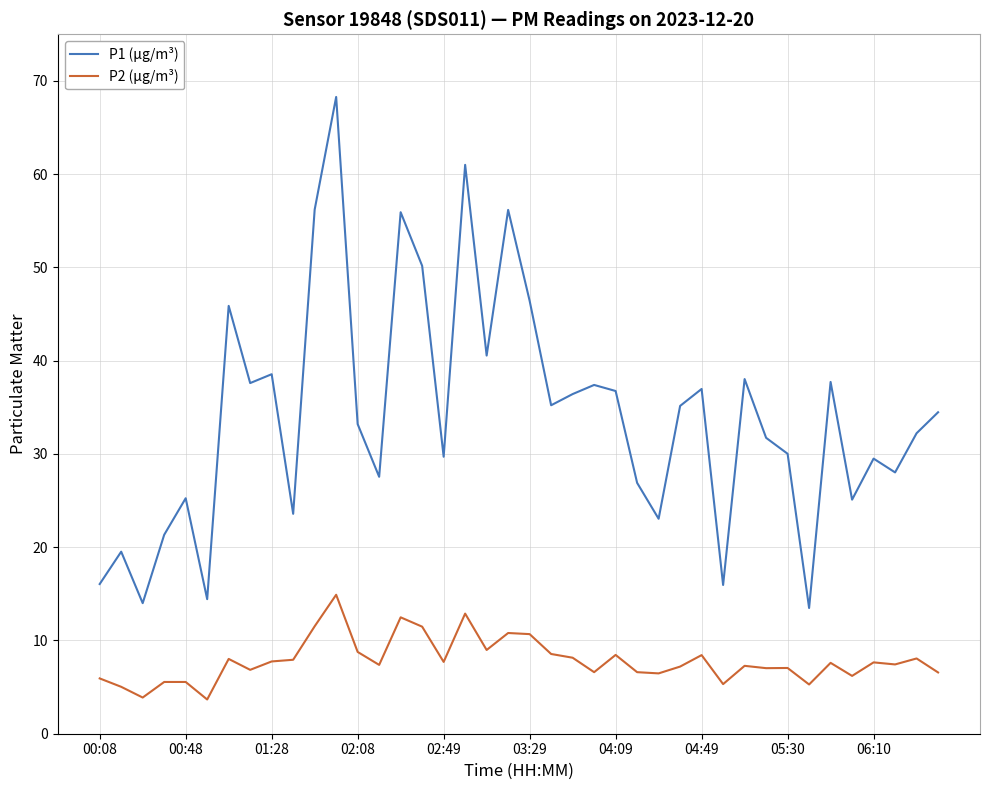

Which series has the largest total across all categories?

P1 (µg/m³)